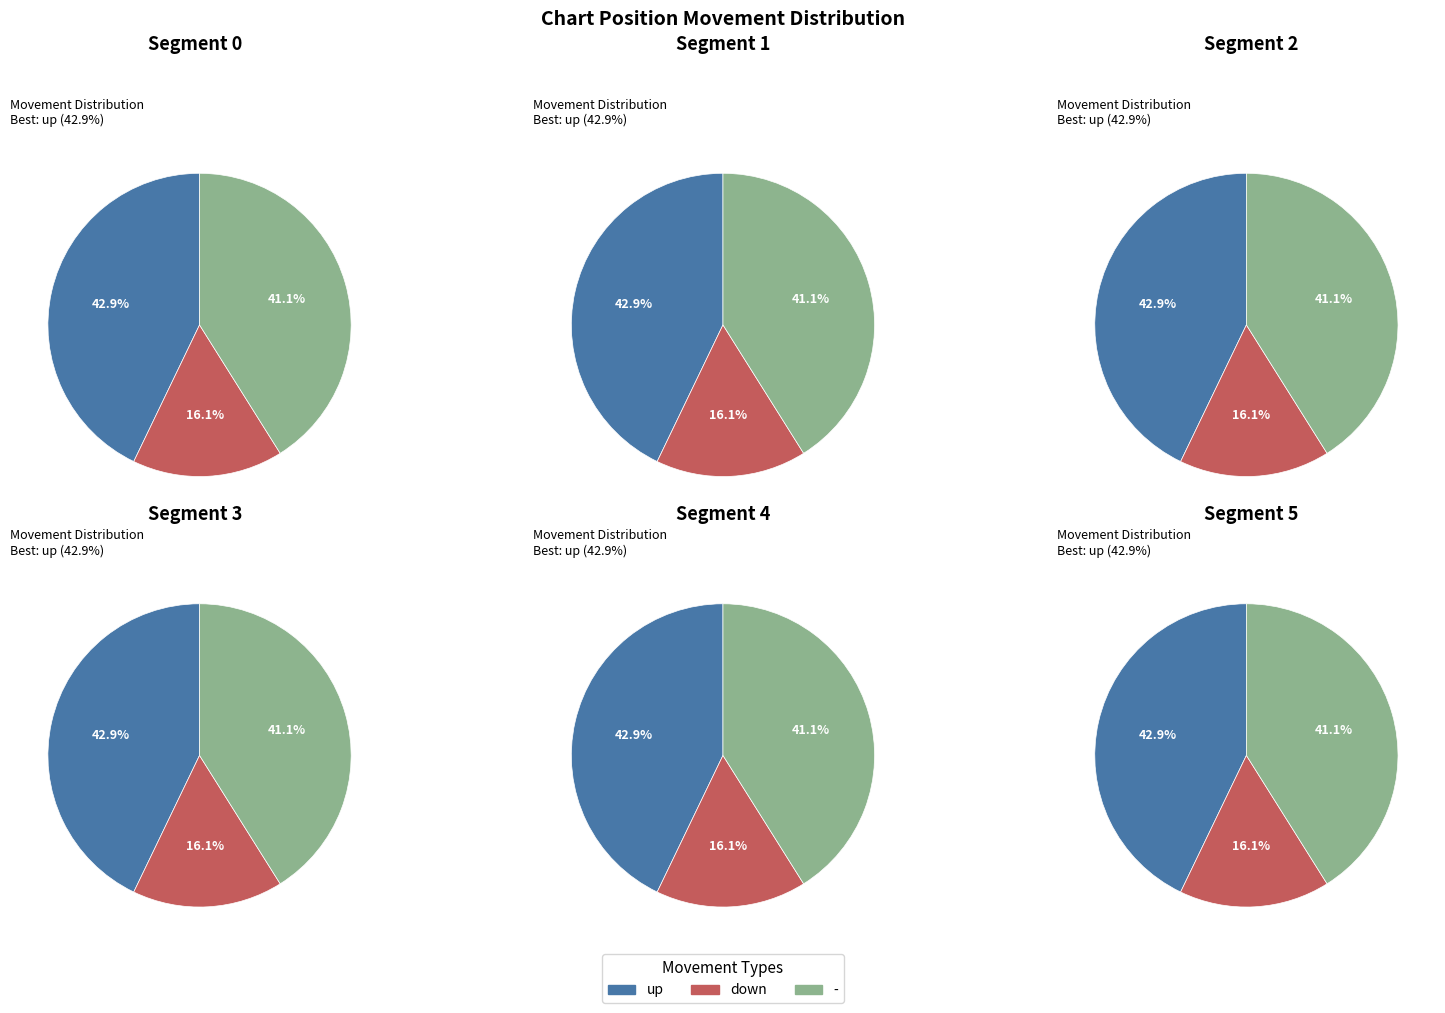

Which slice is the largest?

up